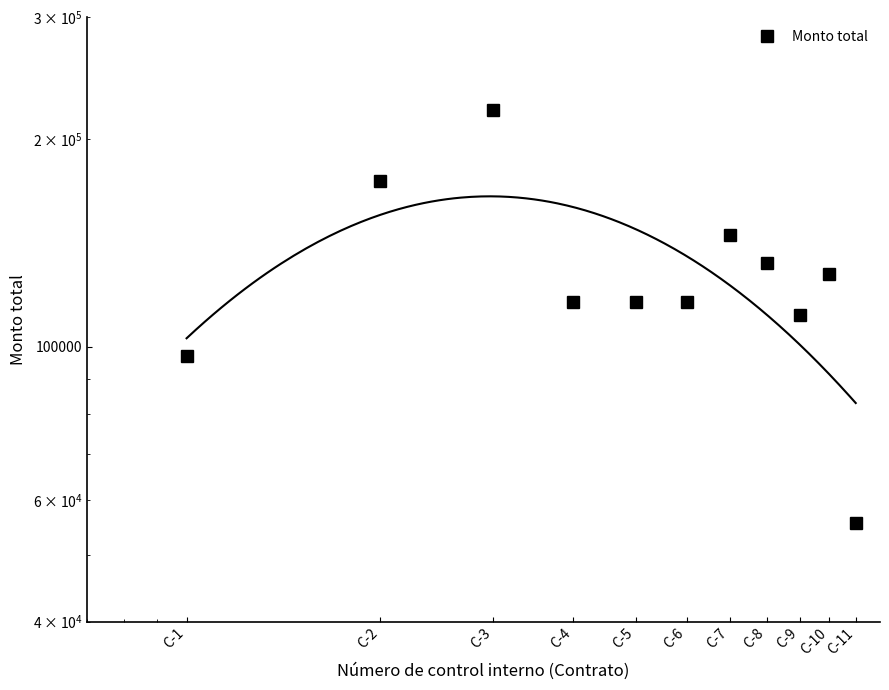

Reading left to right, extract all data points from this chart.

96976	174000	220400	116000	116000	116000	145000	132240	111360	127600	55680